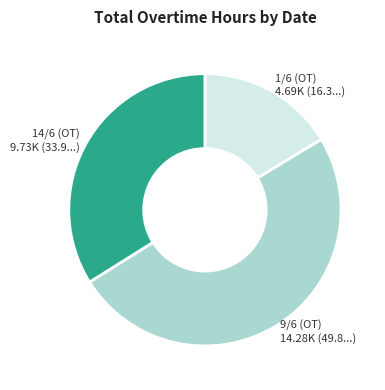

Rank the categories by value from lowest to highest.

1/6 (OT), 14/6 (OT), 9/6 (OT)